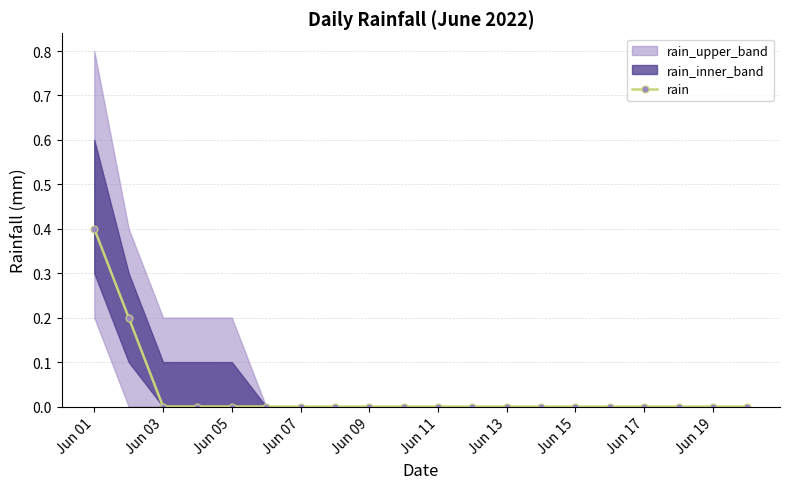

What is the sum of all values?

0.6